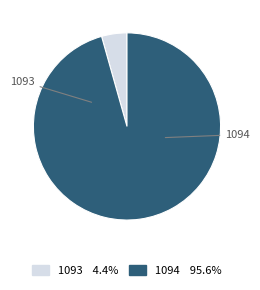

To the nearest percent, what portion does 1093 represent?

4%